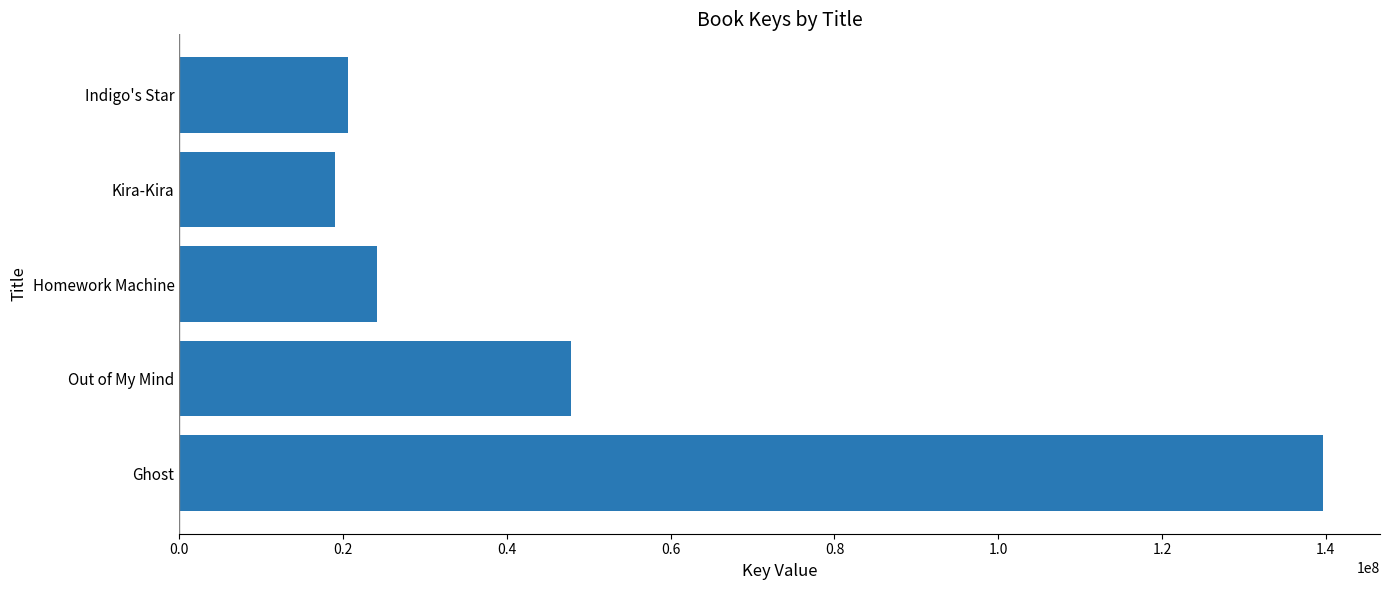

What is the smallest value displayed?

19010668